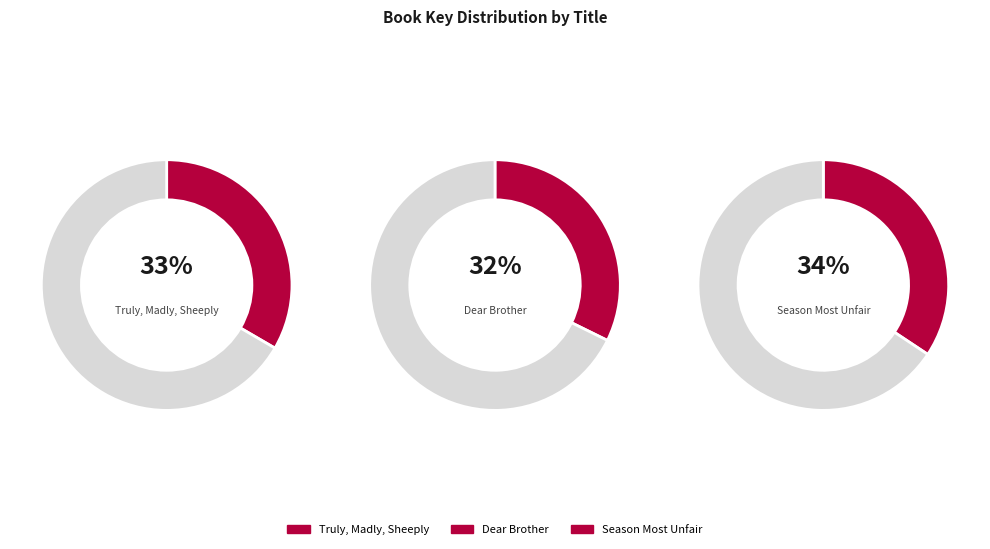

What is the smallest slice in the pie chart?

Dear Brother